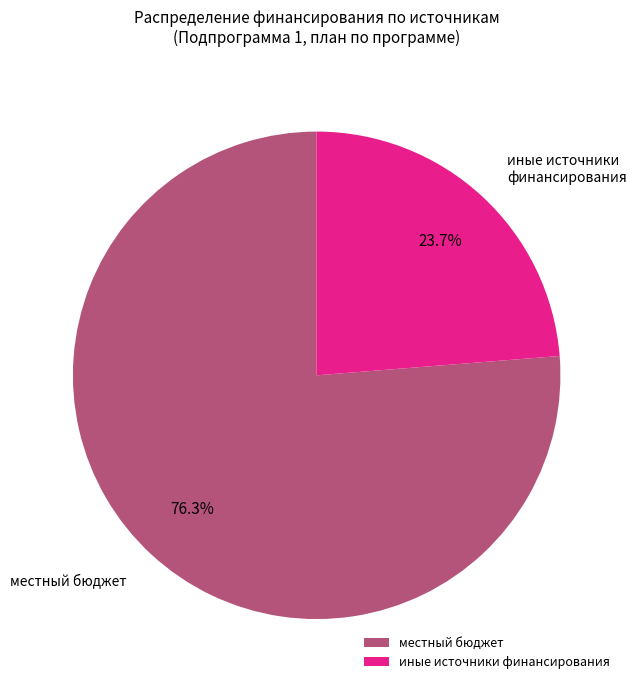

Rank the categories by value from lowest to highest.

иные источники финансирования, местный бюджет